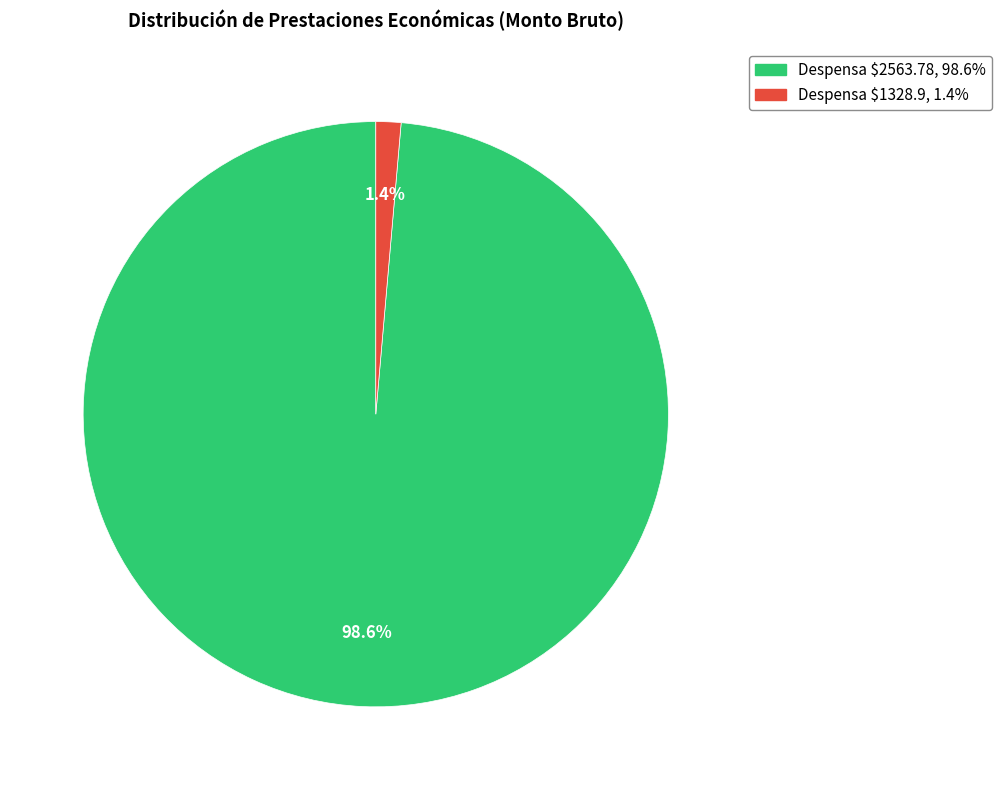

Is there a majority slice in this chart?

Yes